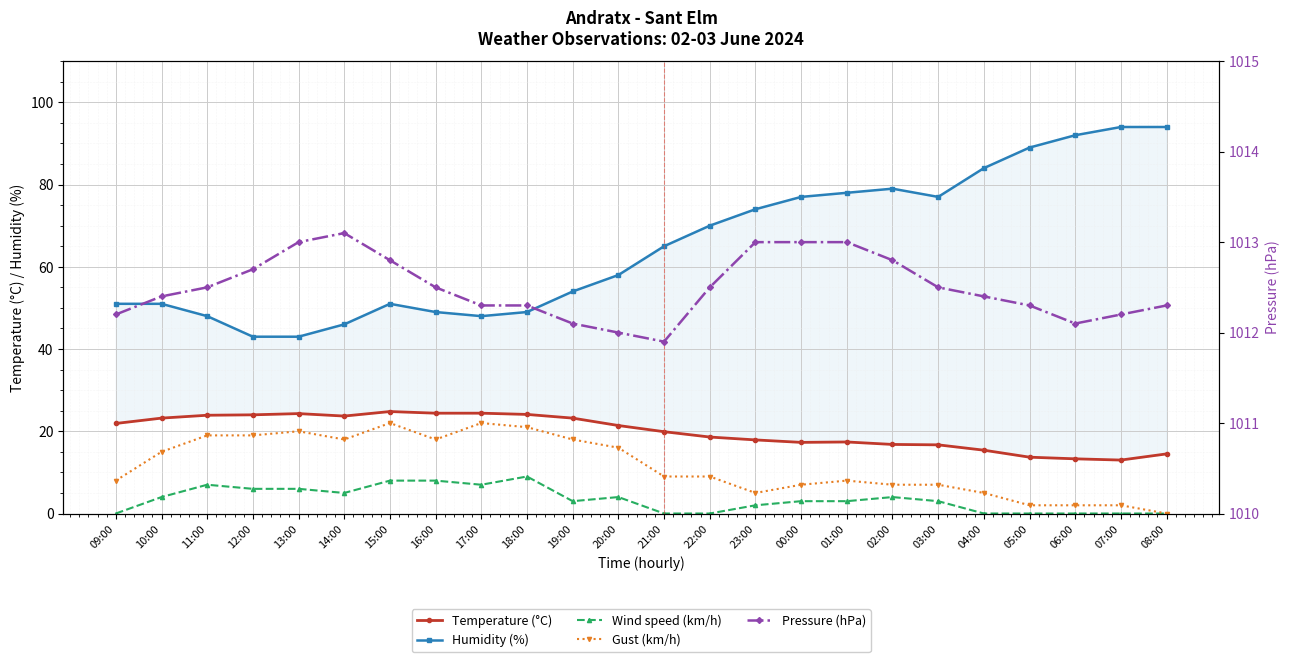

What is the lowest value of the Humidity (%) series?

43.0